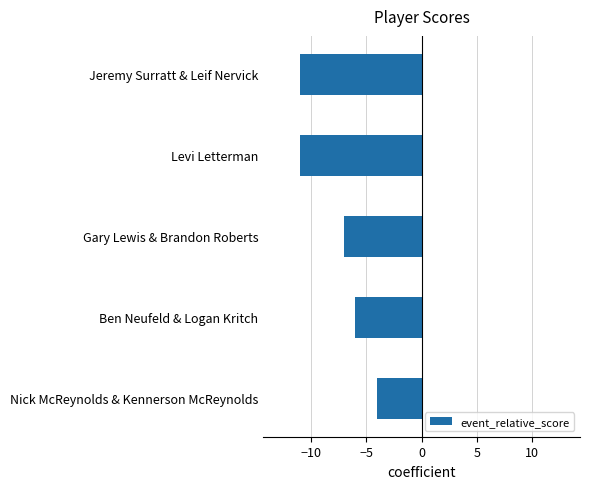

What is the label of the 5th bar from the top?

Nick McReynolds & Kennerson McReynolds